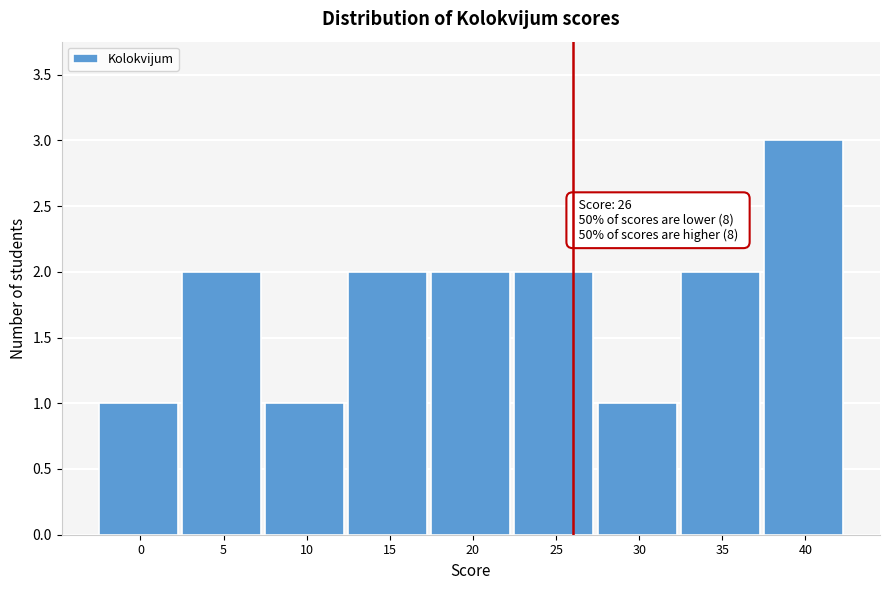

Reading left to right, what are all the values shown in this chart?

0=1	5=2	10=1	15=2	20=2	25=2	30=1	35=2	40=3